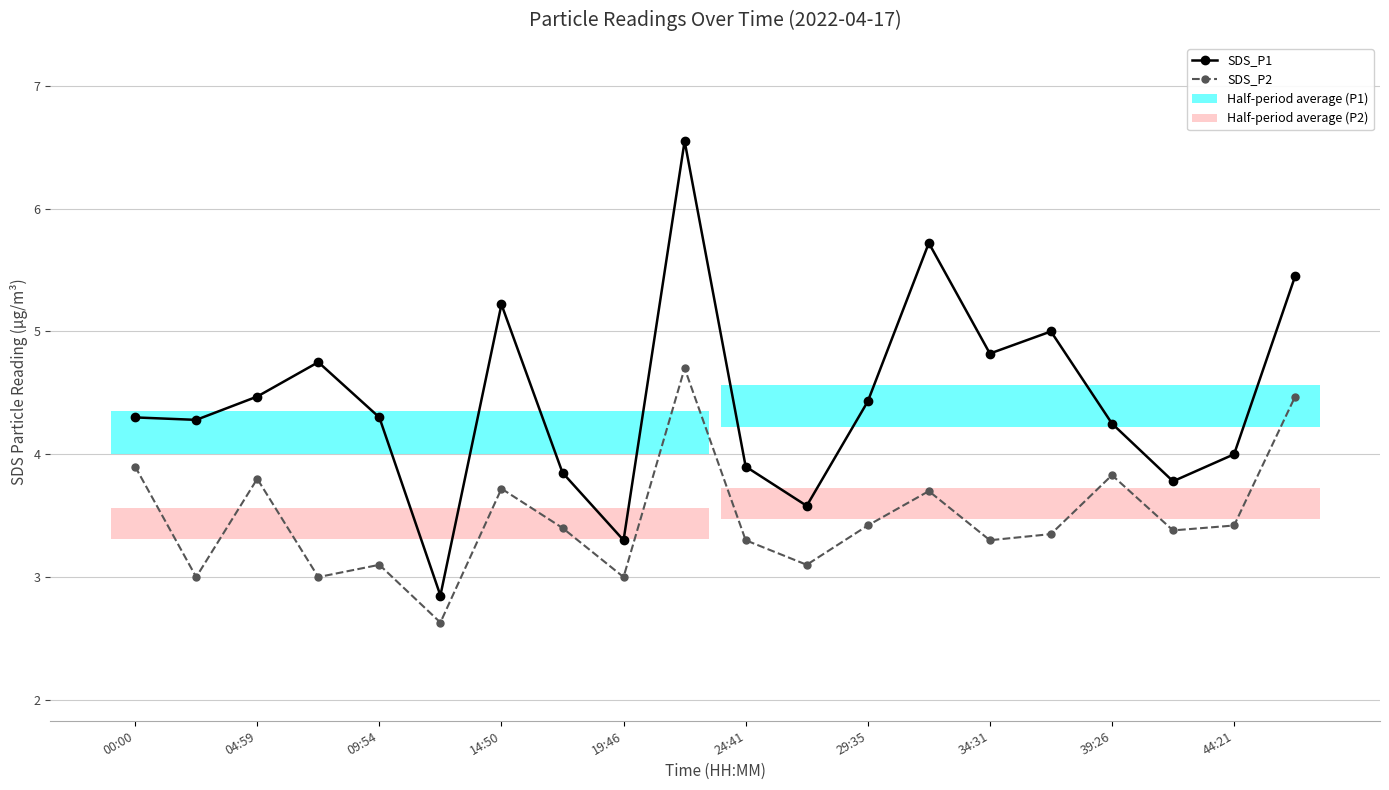

The SDS_P1 series shows 5.7 at 13. True or false?

True